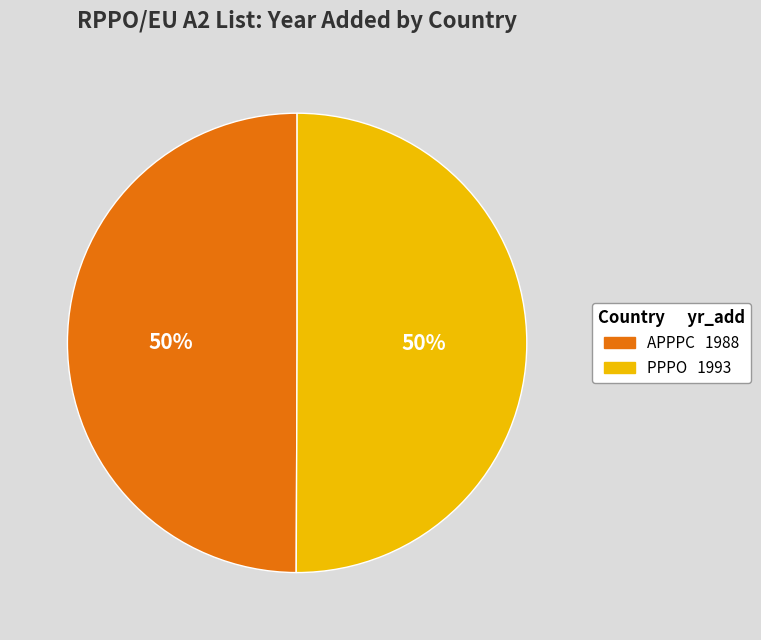

To the nearest percent, what is the combined percentage of APPPC and PPPO?

100%